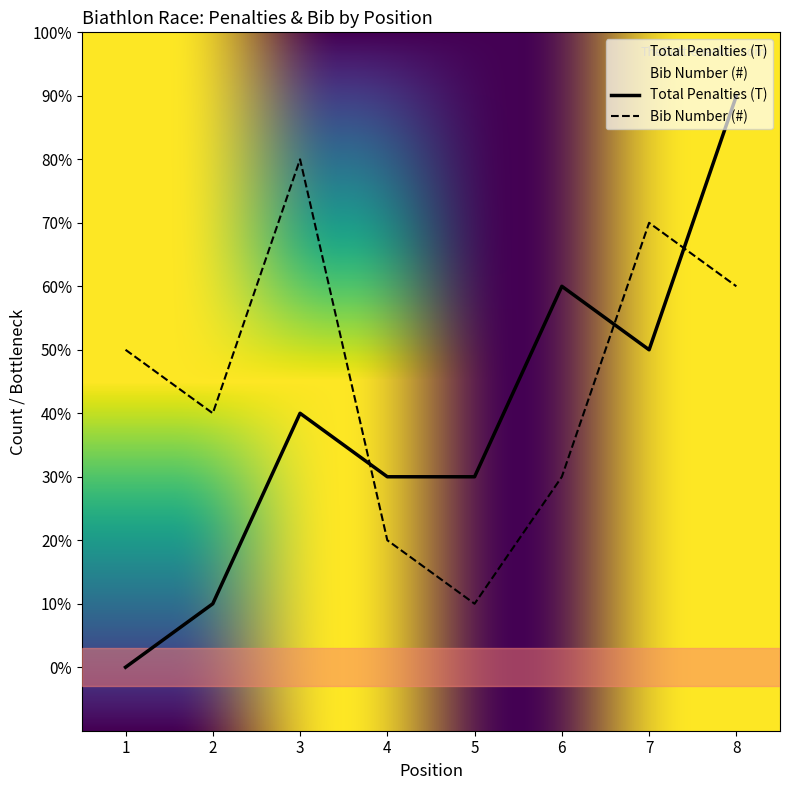

How many data points in Bib Number (#) are above 5?

3